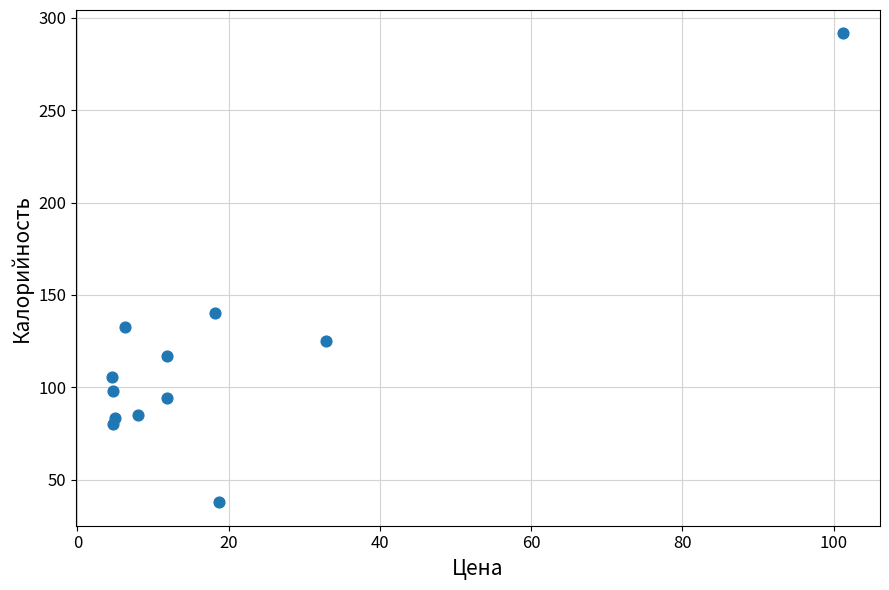

What Y value in the scatter plot is closest to 164?

140.3